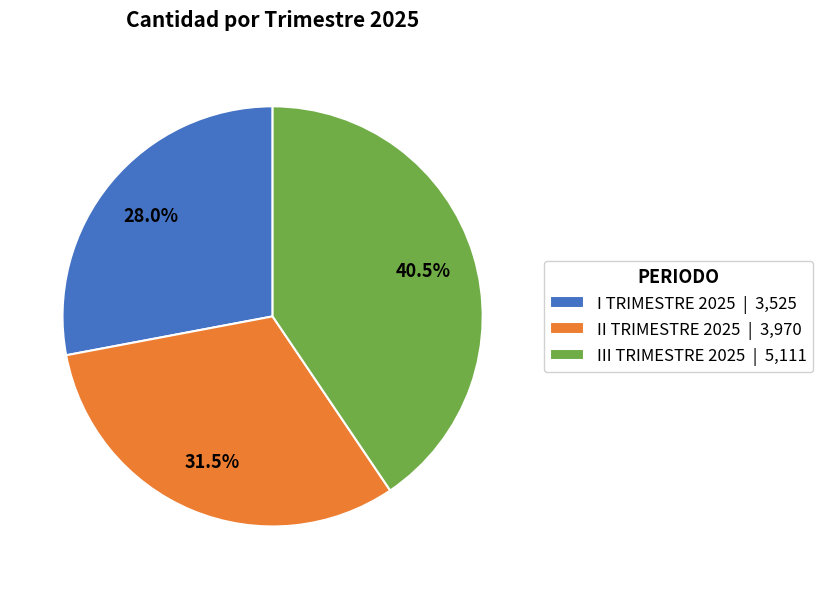

Rank the categories by value from highest to lowest.

III TRIMESTRE 2025, II TRIMESTRE 2025, I TRIMESTRE 2025